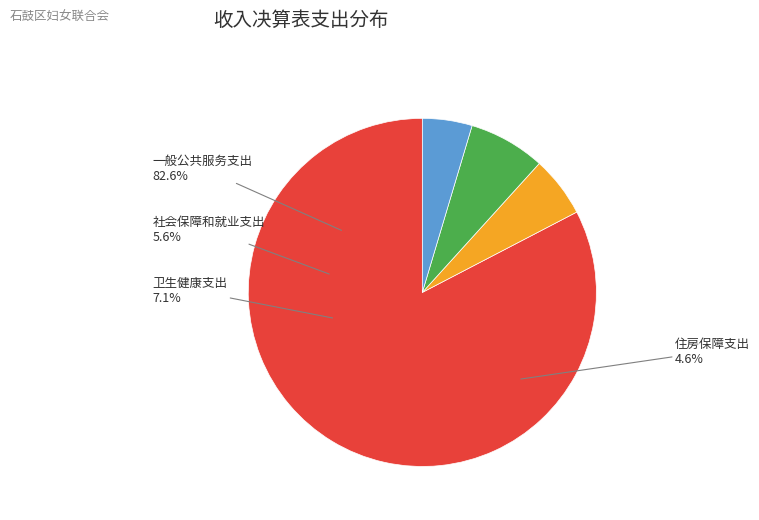

What is the largest slice in the pie chart?

一般公共服务支出